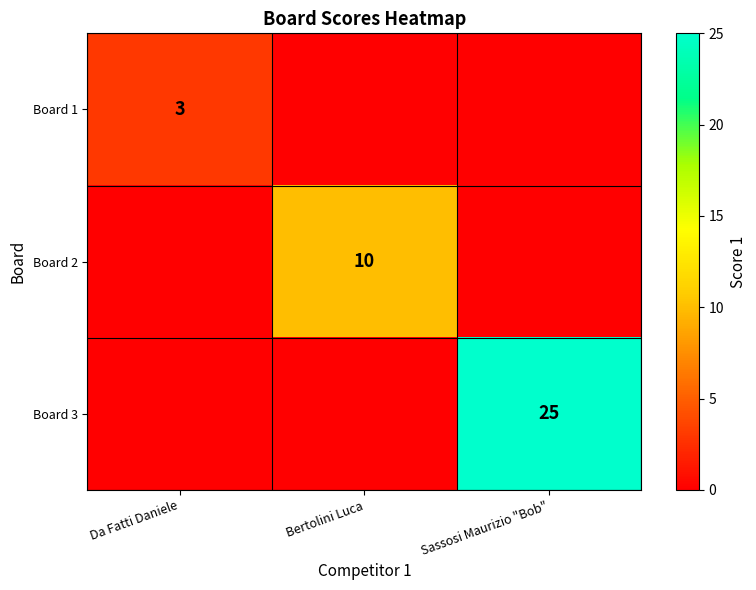

Is it true that Board 3 equals 33 at Sassosi Maurizio "Bob"?

False